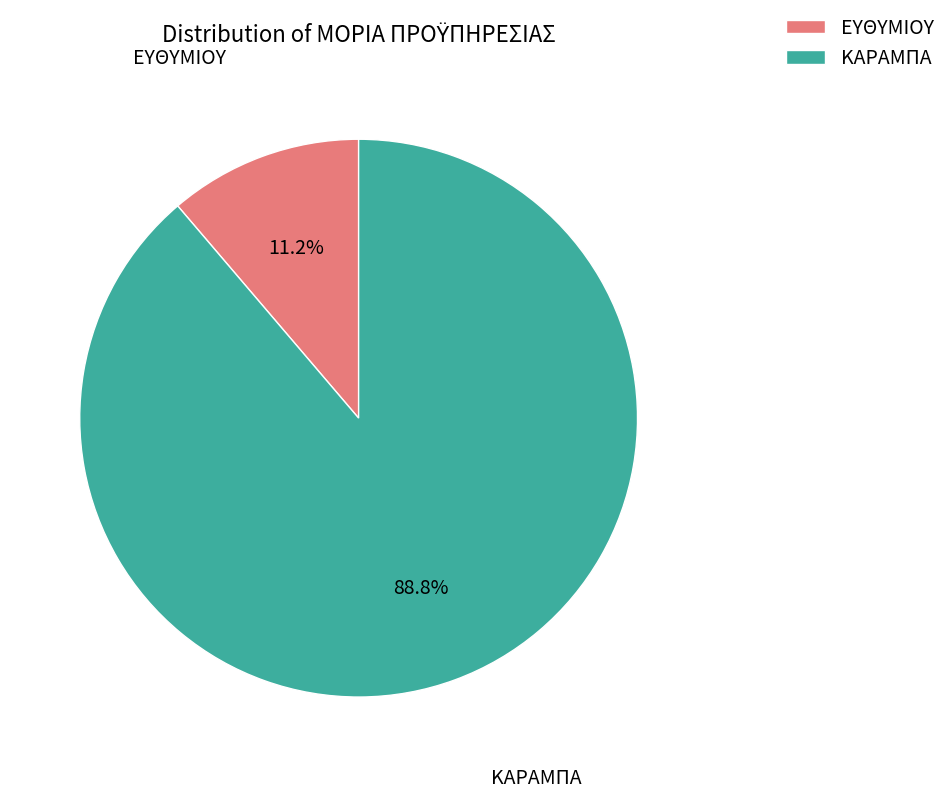

Is it true that ΚΑΡΑΜΠΑ is 79% of the pie?

False